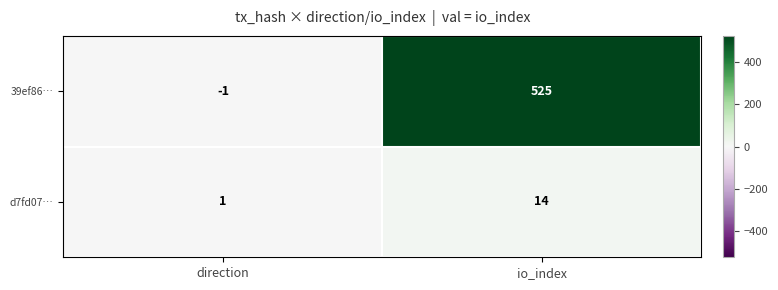

At which label is d7fd07… closest to 7?

direction